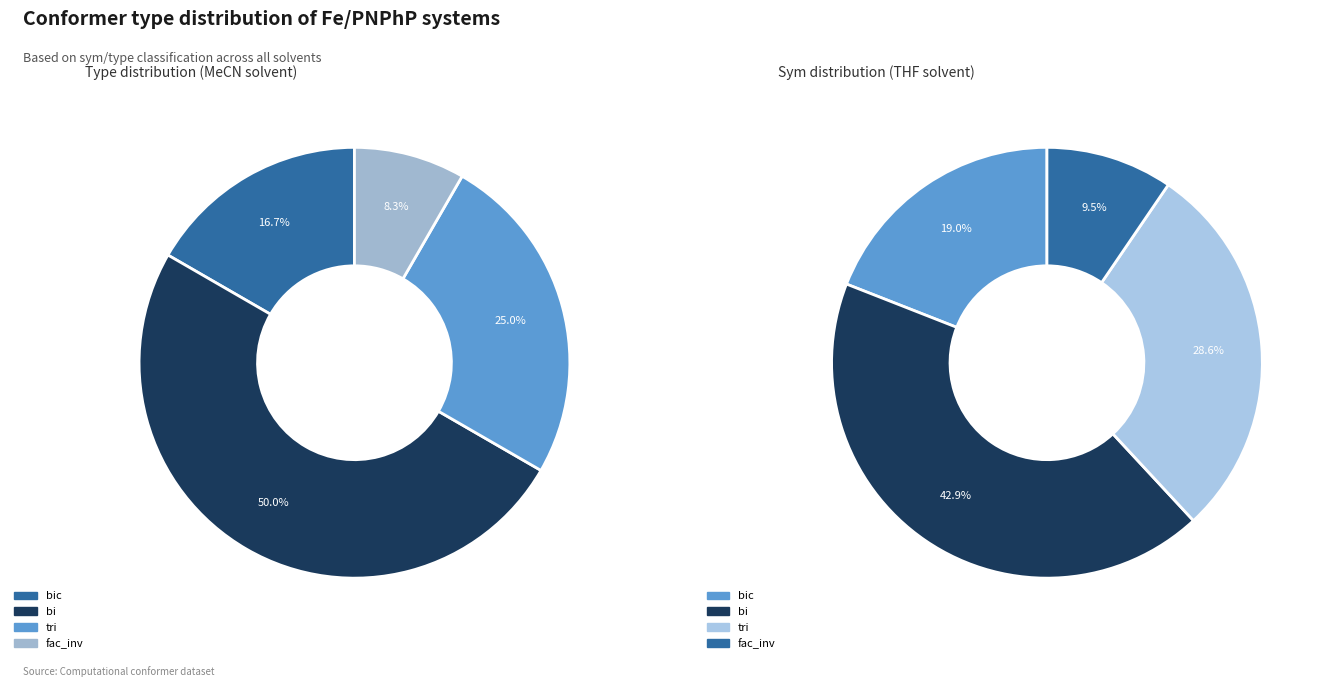

Does bic account for over 50% of the chart?

No